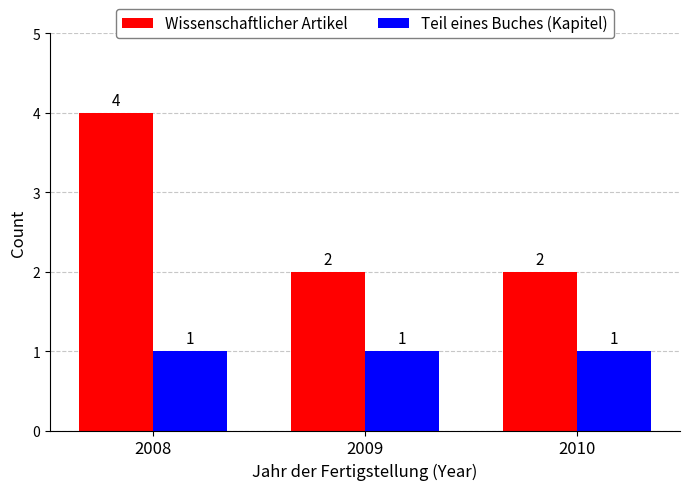

How many bars are there in each group?

2